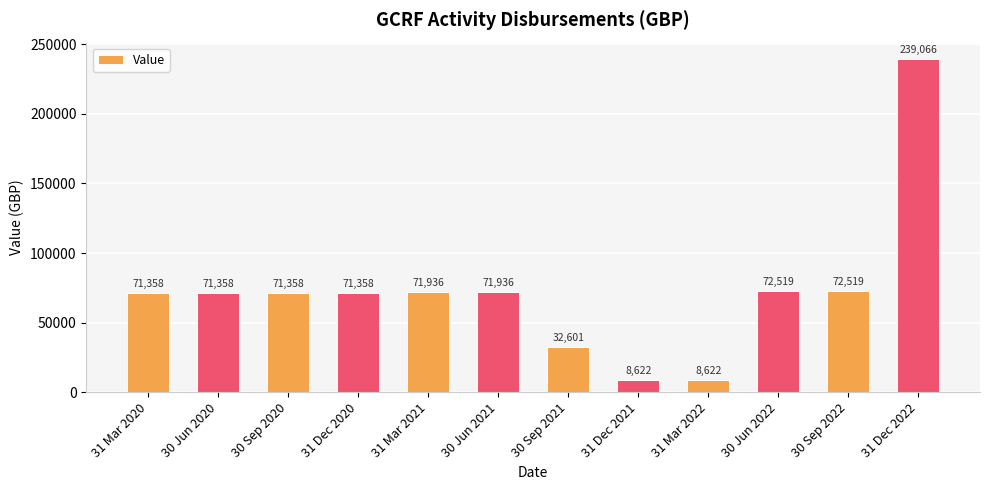

What is the approximate value at 30 Sep 2022?

72519.0